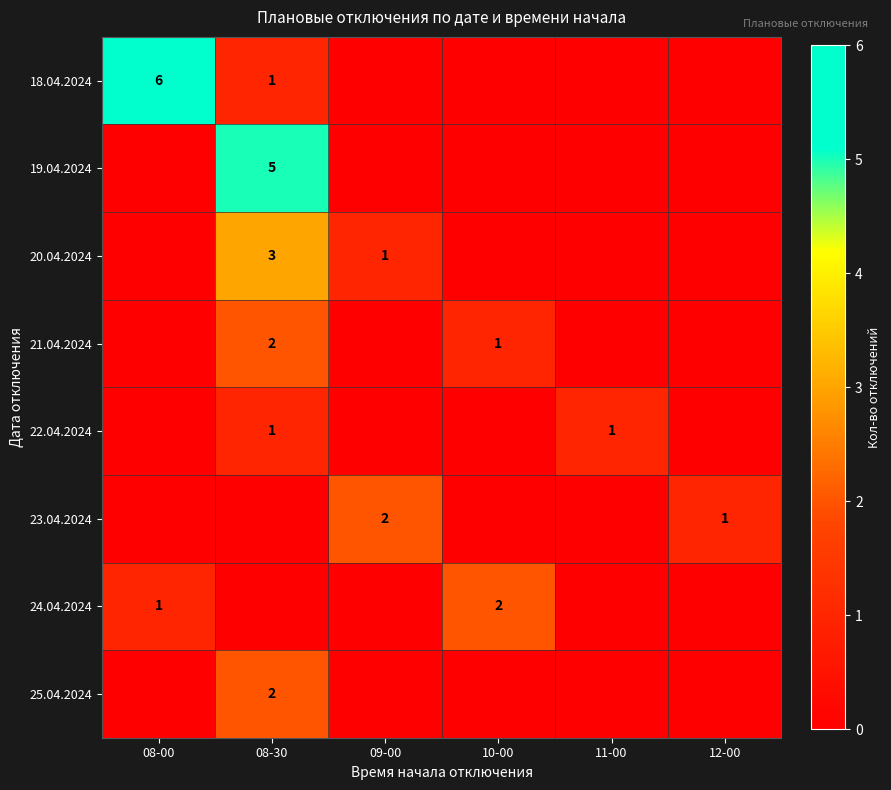

Is it true that 25.04.2024 equals 2 at 08-30?

True